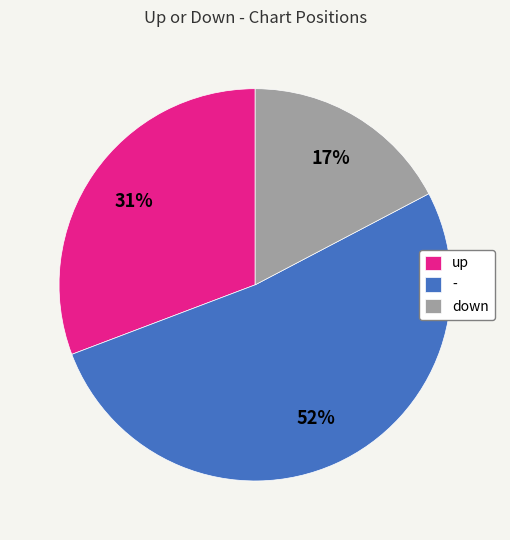

To the nearest percent, what is the average slice percentage?

33%